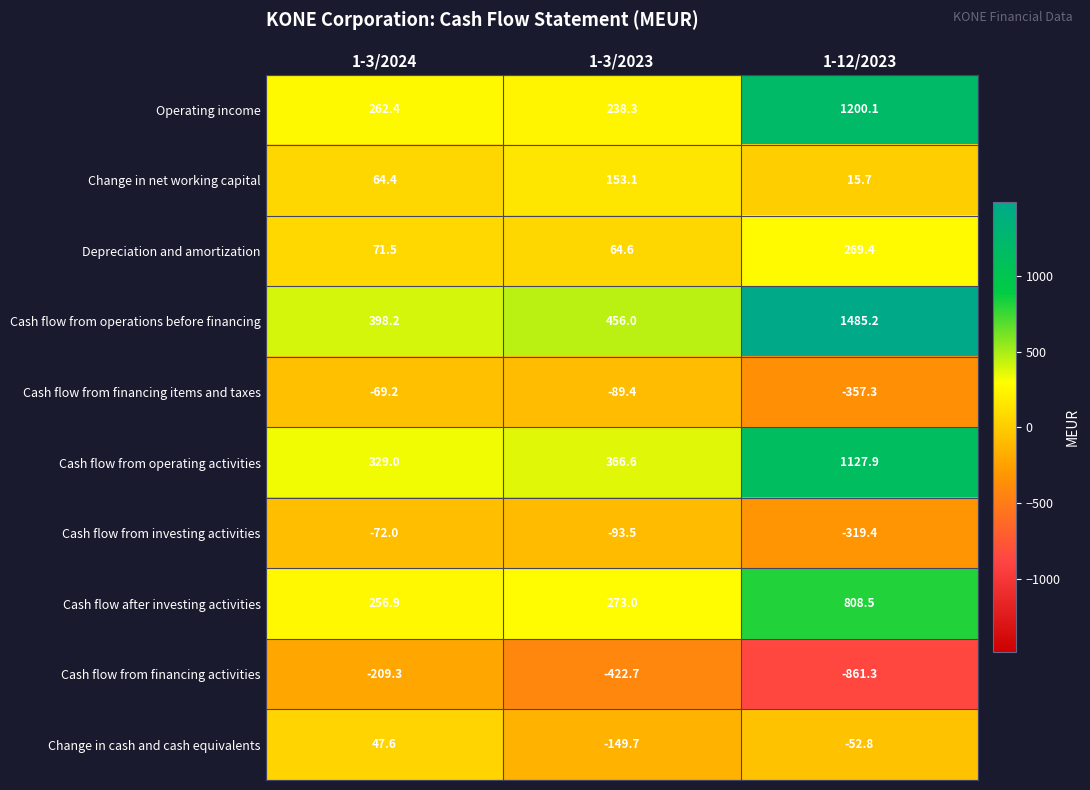

True or false: Cash flow after investing activities has a value of 256.9 at 1-3/2024.

True